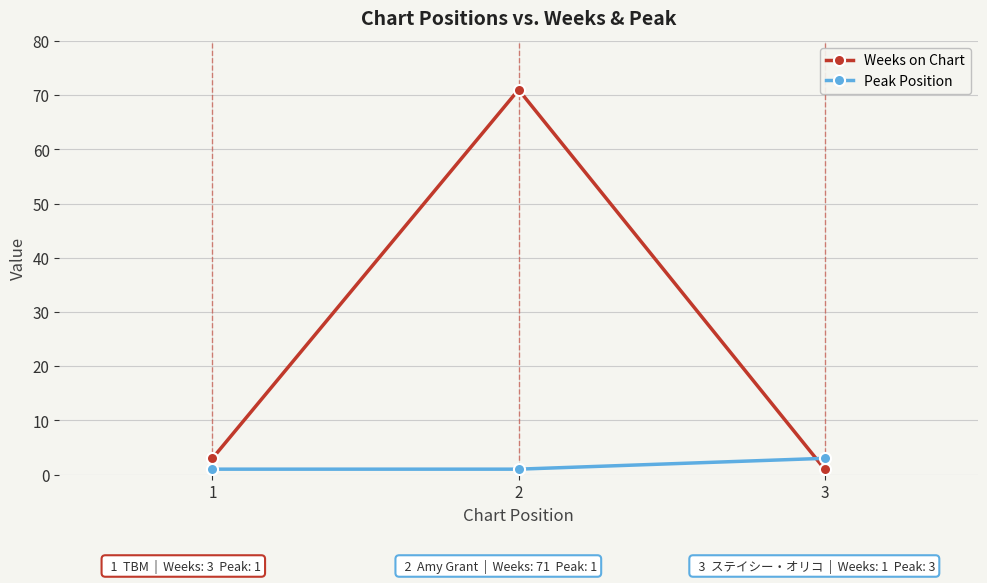

Which series changed the most between 2 and 3?

Weeks on Chart